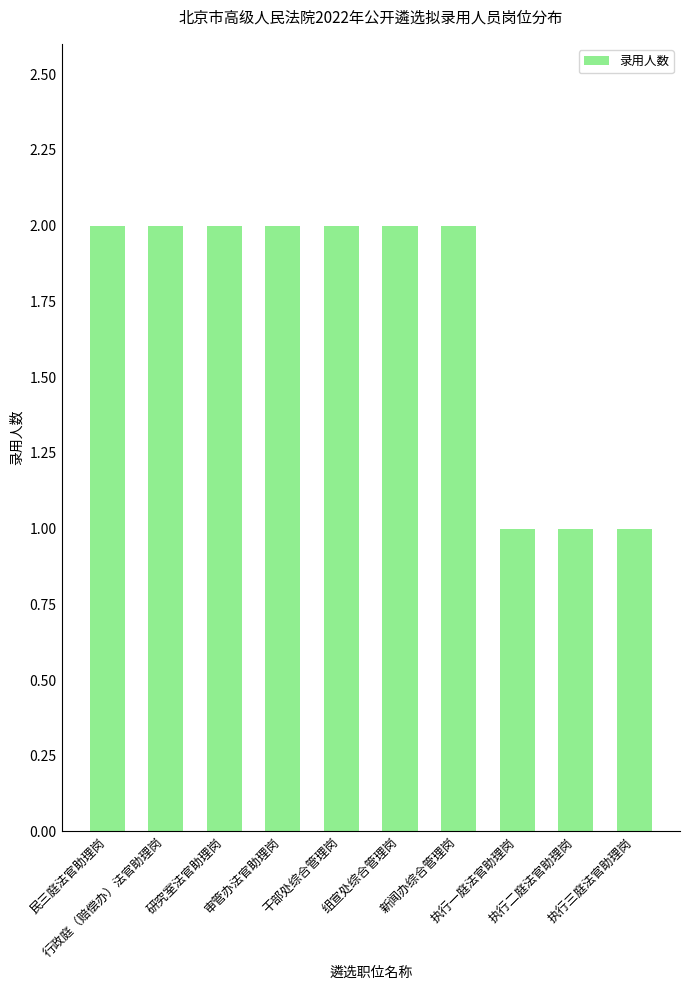

What is the sum of all values?

17